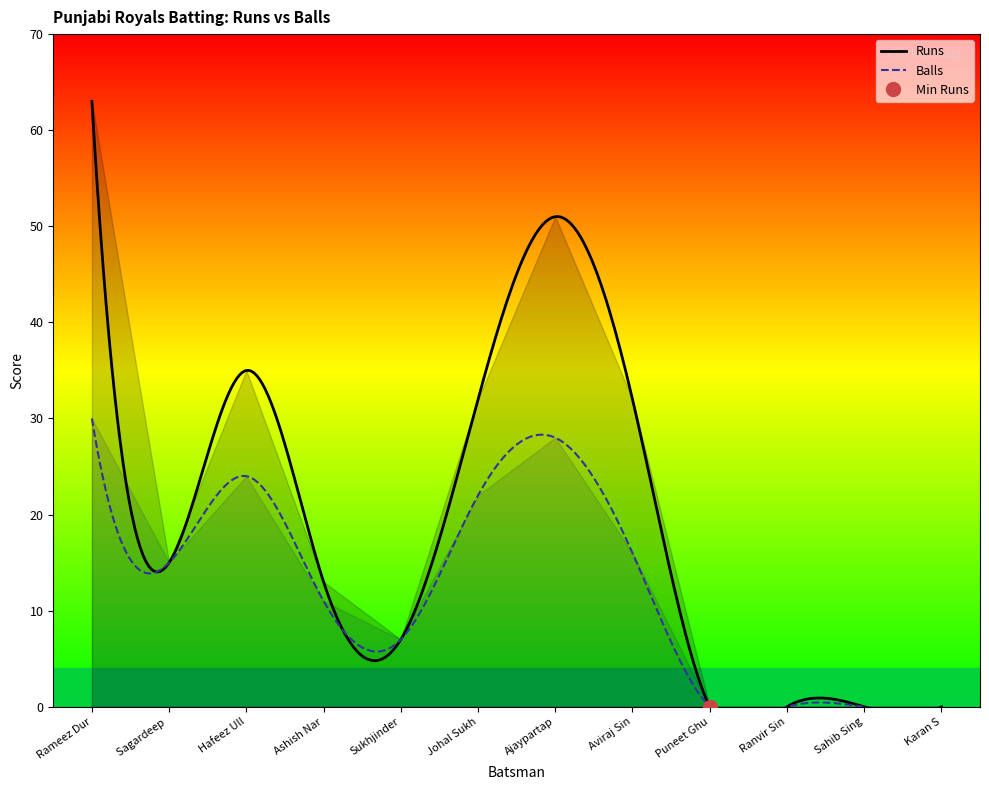

Which series has the largest total across all categories?

Runs